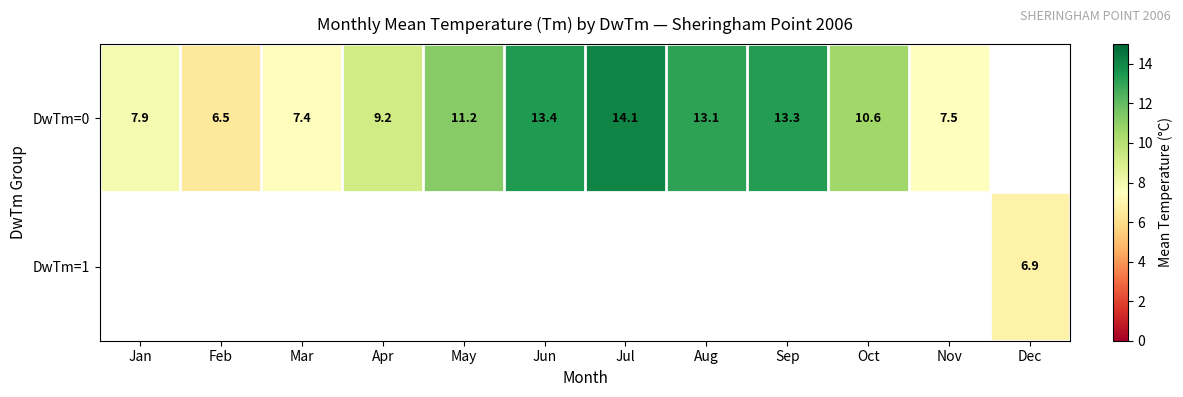

How many categories are shown in the chart?

12